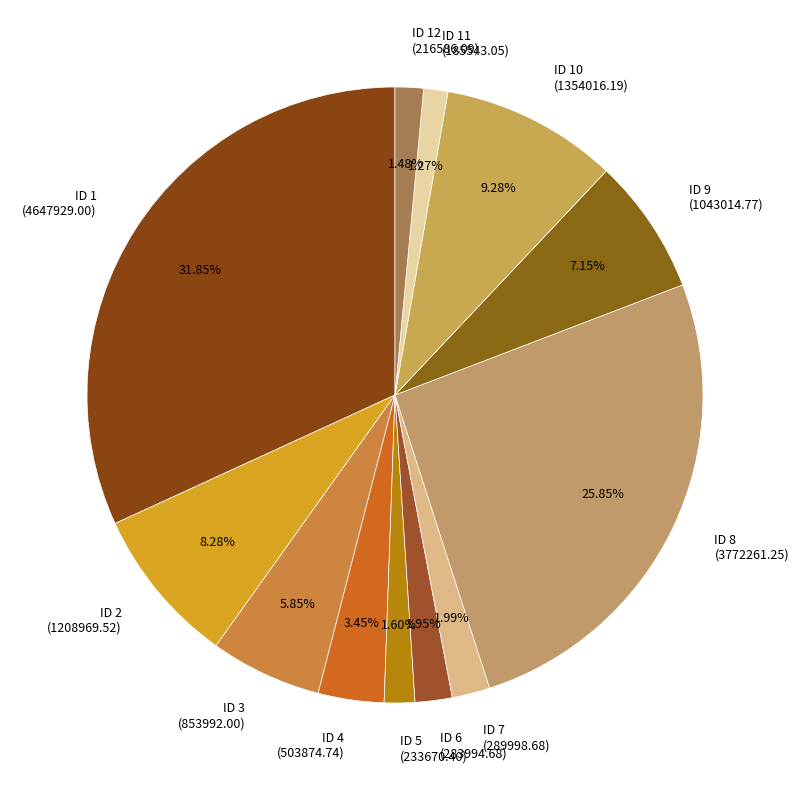

Is there a majority slice in this chart?

No